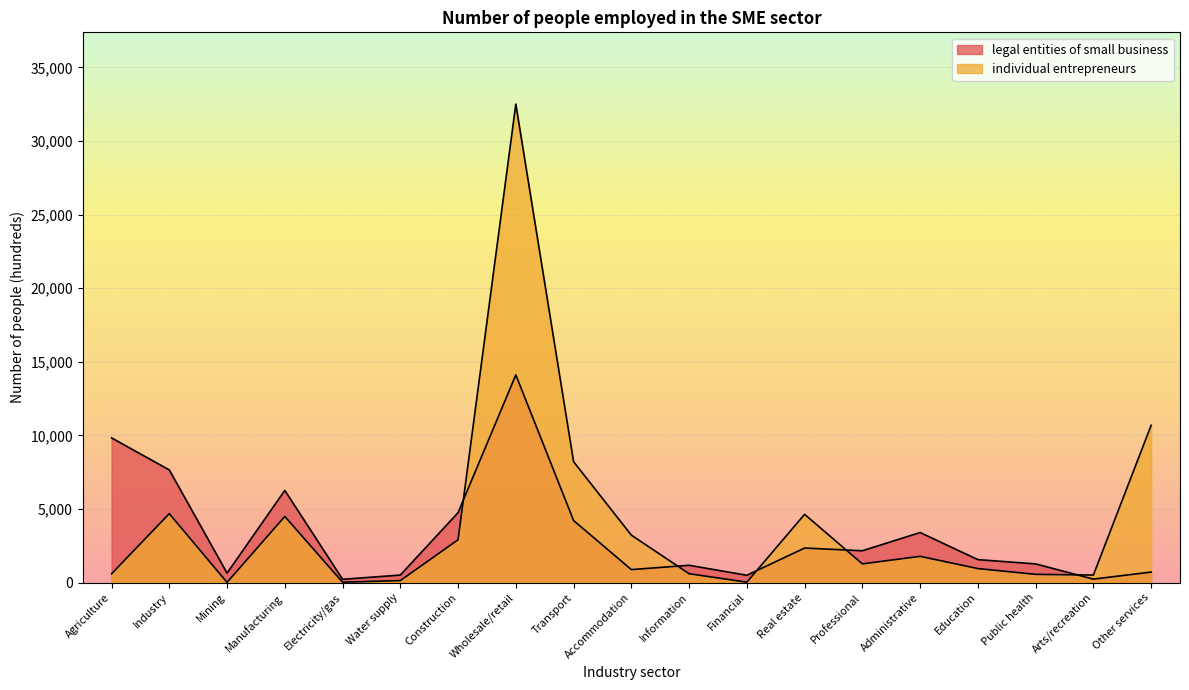

What is the label of the 6th point from the right?

Professional